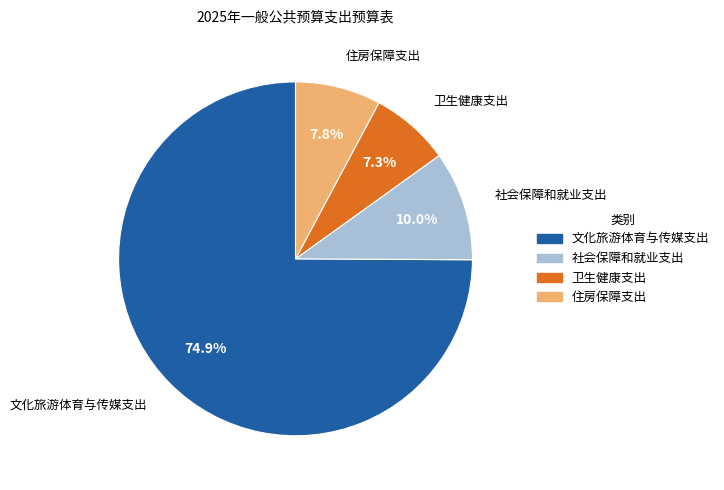

How many segments does this pie chart have?

4